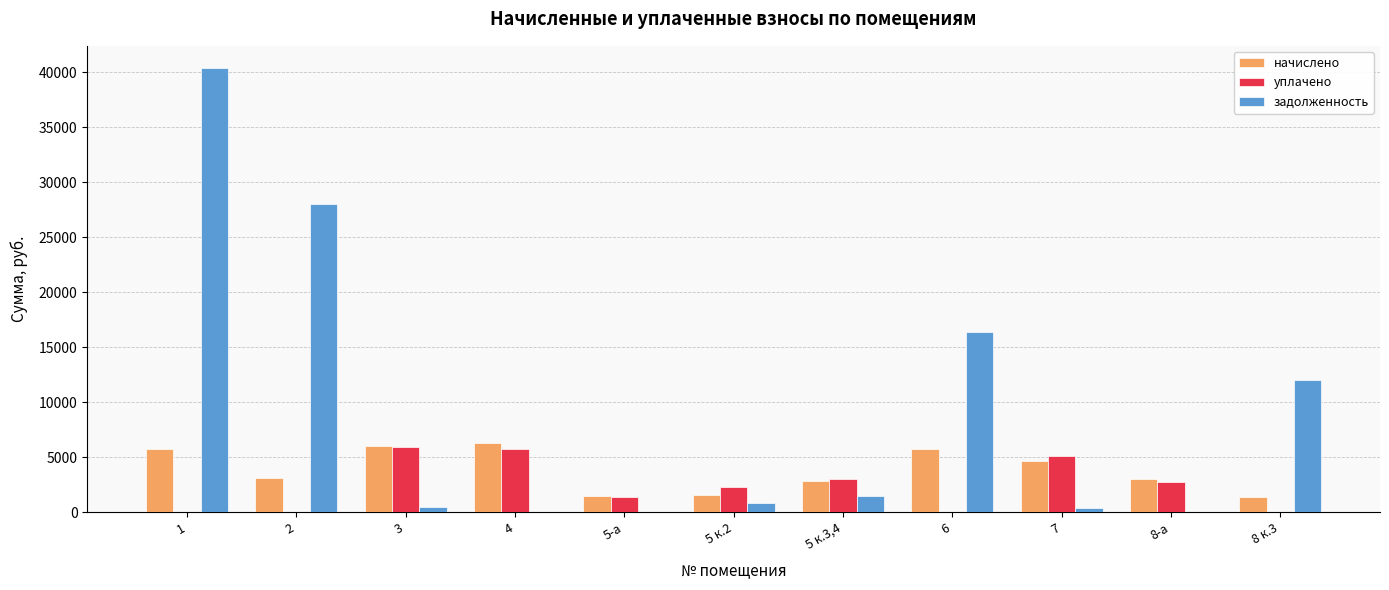

Which series has the largest total across all categories?

задолженность